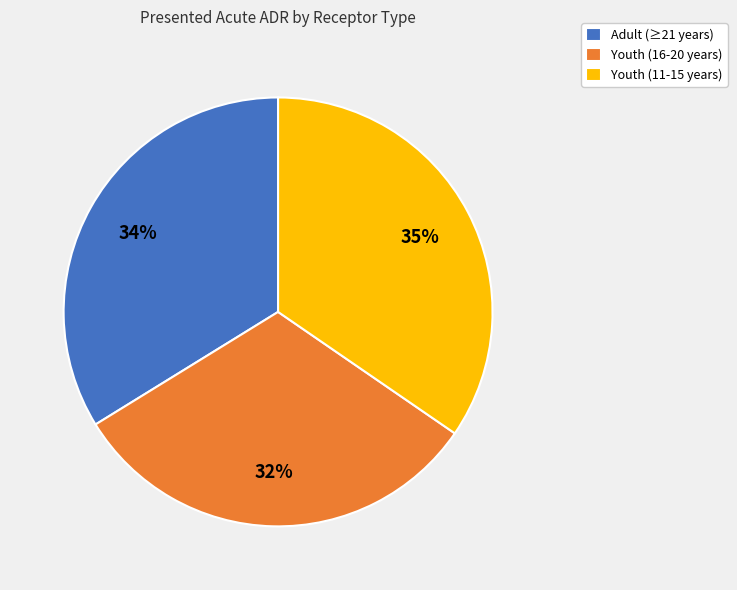

What percentage is the Youth (11-15 years) slice, to the nearest percent?

35%